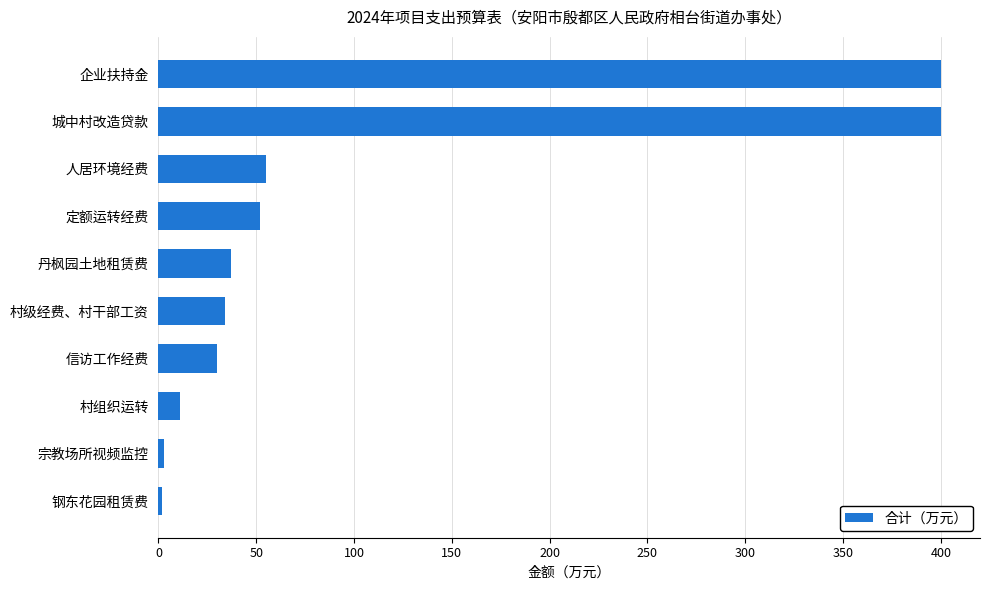

At which label is the value closest to 200?

人居环境经费